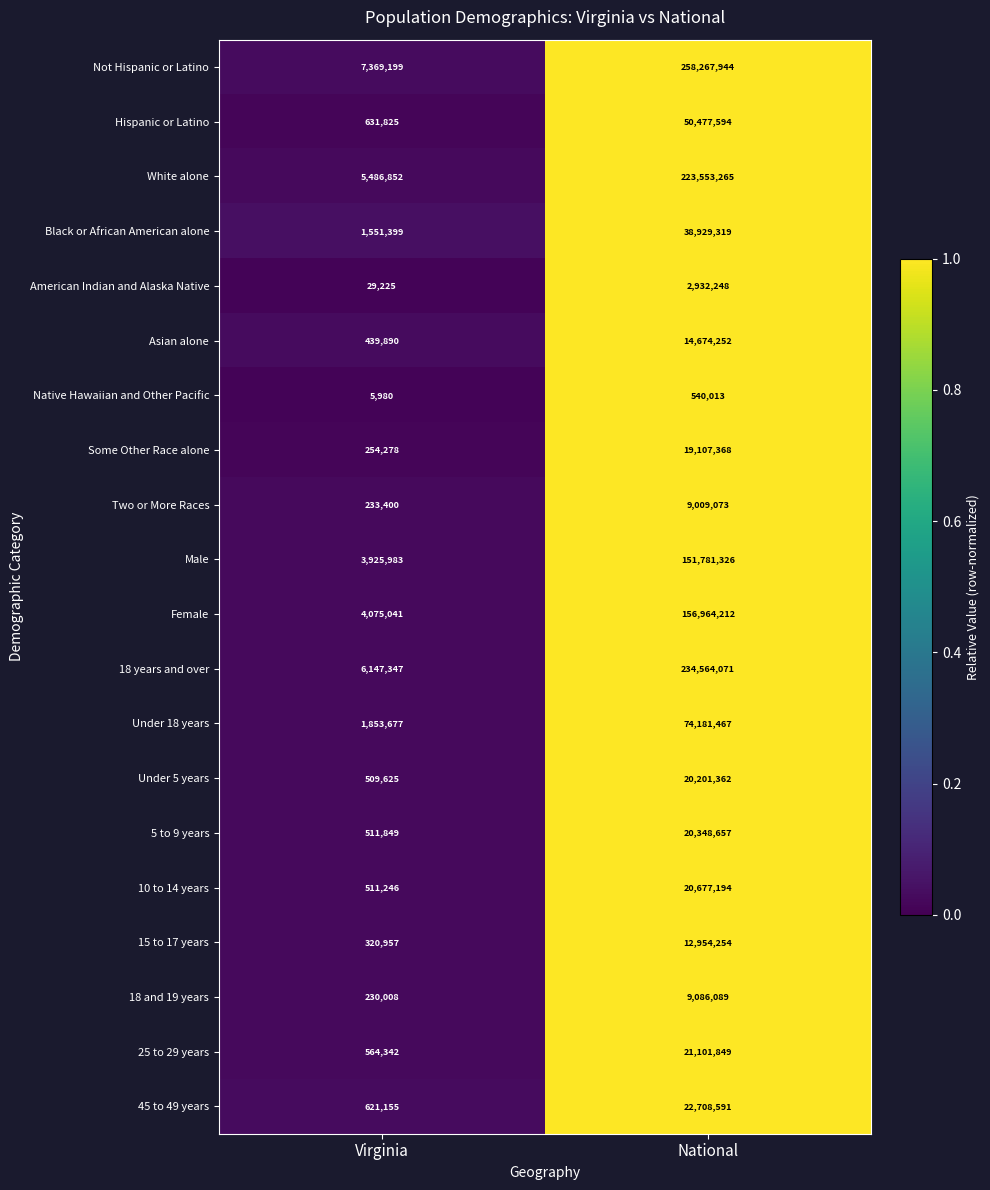

Which series changed the most between Virginia and National?

Not Hispanic or Latino